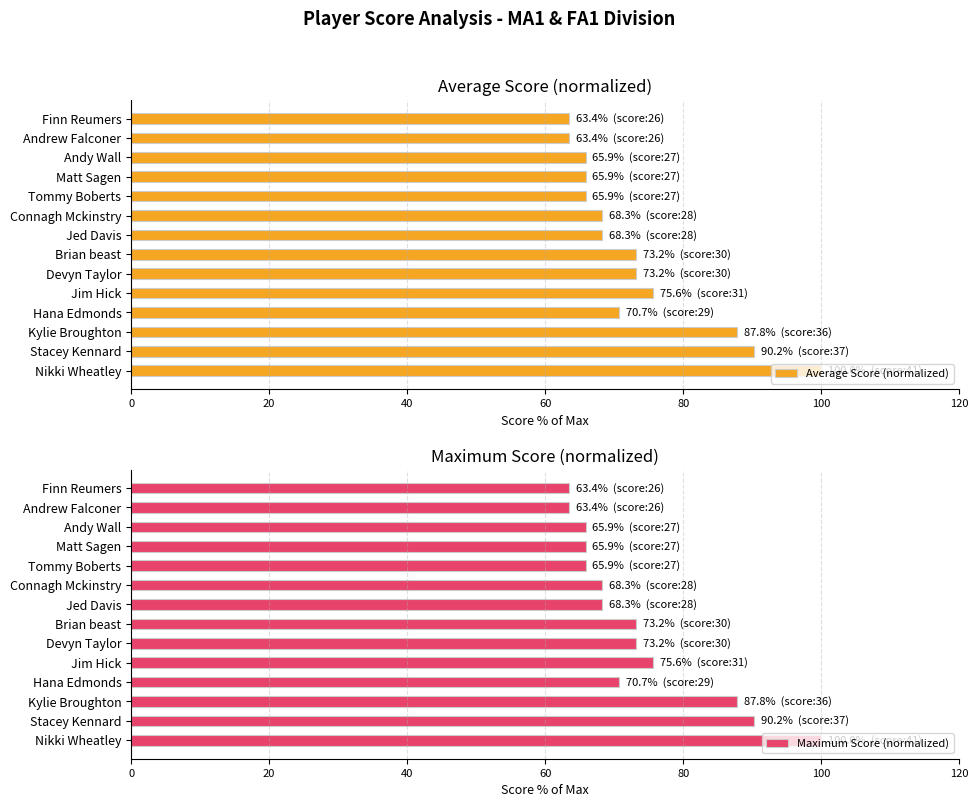

How many groups of bars are there?

14